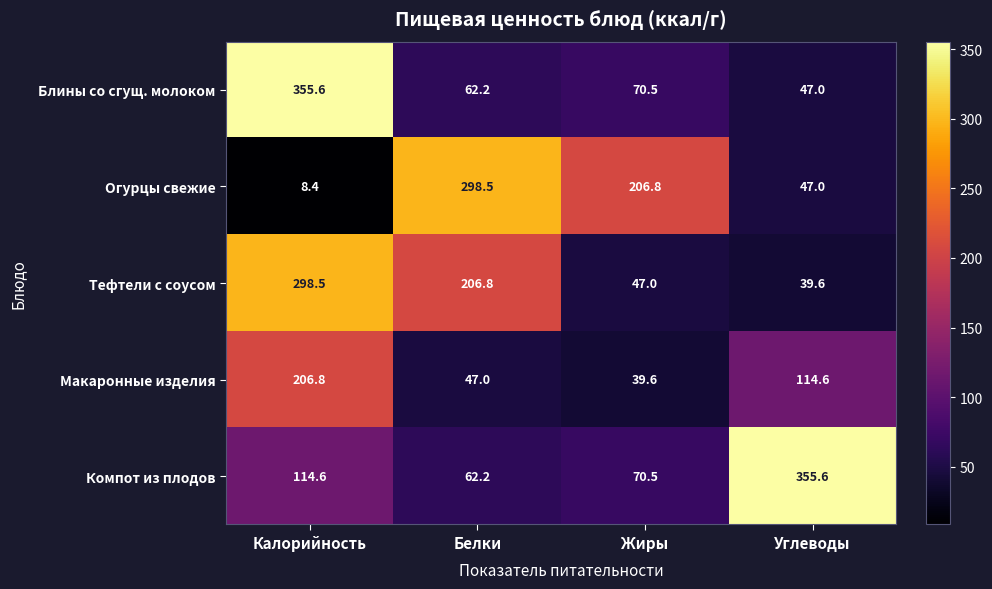

Is it true that Тефтели с соусом equals 74.8 at Жиры?

False